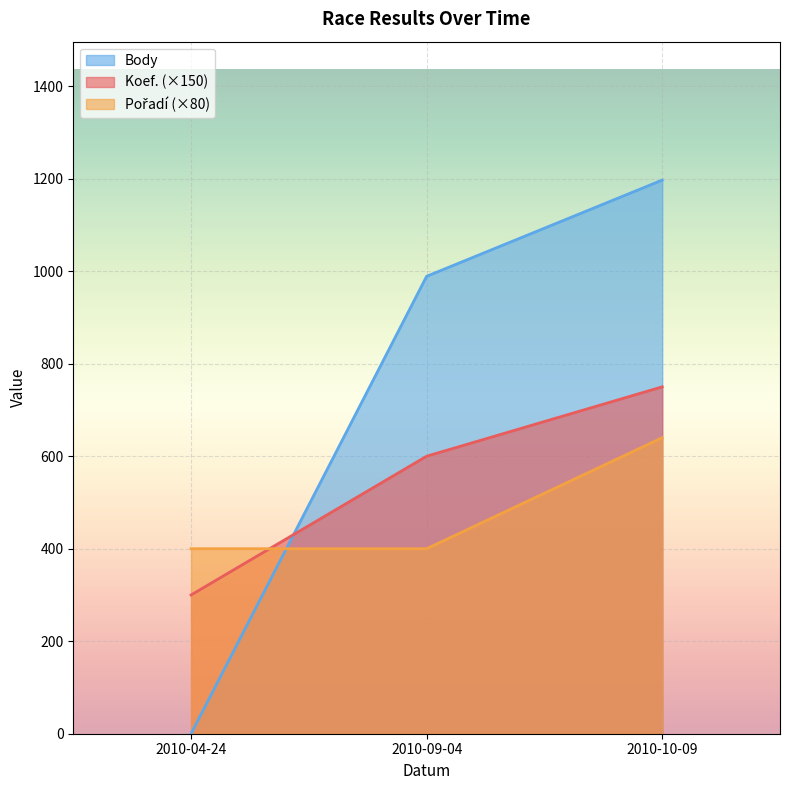

Reading right to left, list all the values displayed in this chart.

Koef.: 2010-10-09=750	2010-09-04=600	2010-04-24=300
Pořadí: 2010-10-09=640	2010-09-04=400	2010-04-24=400
Body: 2010-10-09=1197	2010-09-04=989	2010-04-24=0